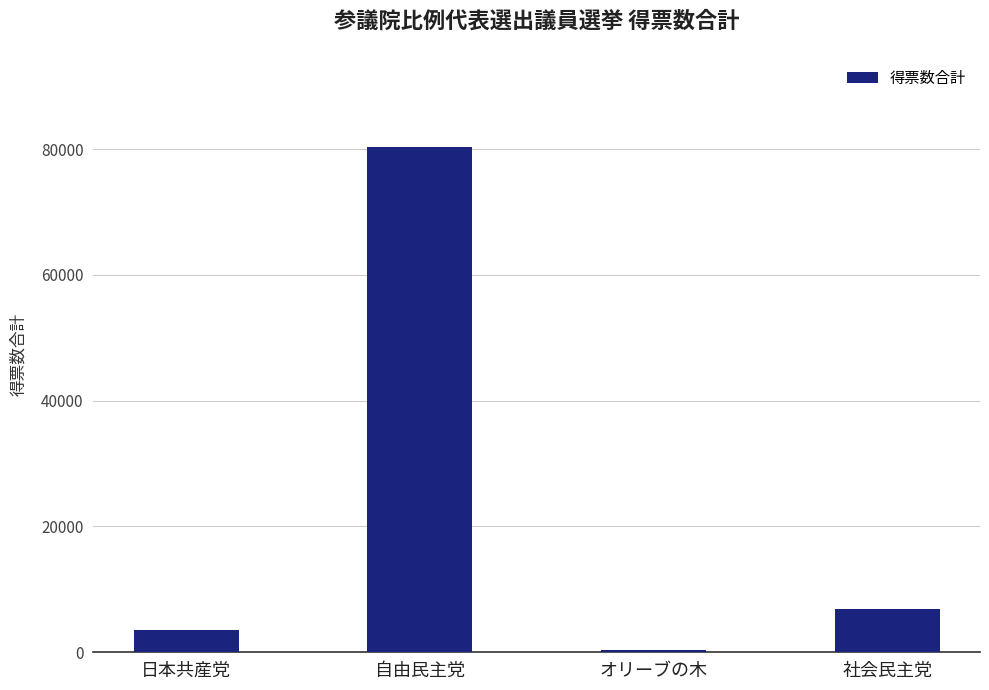

Where is the data nearest to the value 40339?

社会民主党